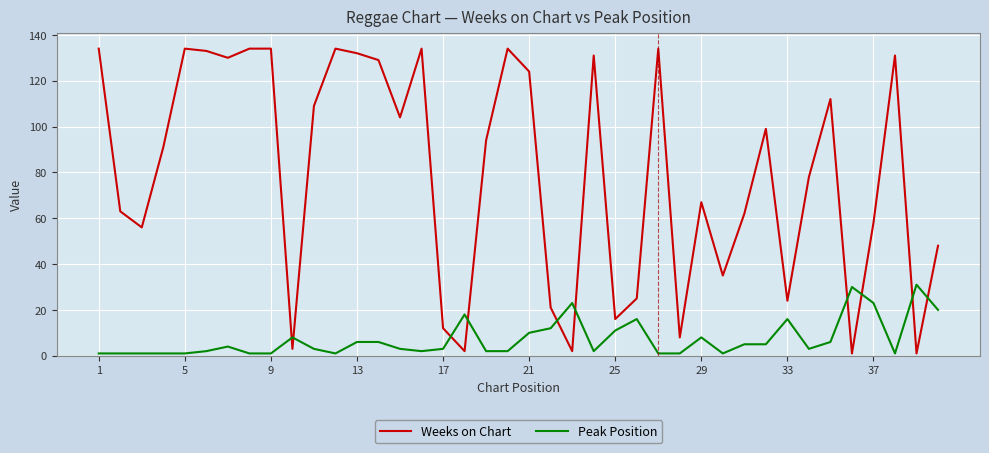

Rank the series by their average value, from highest to lowest.

Weeks on Chart, Peak Position